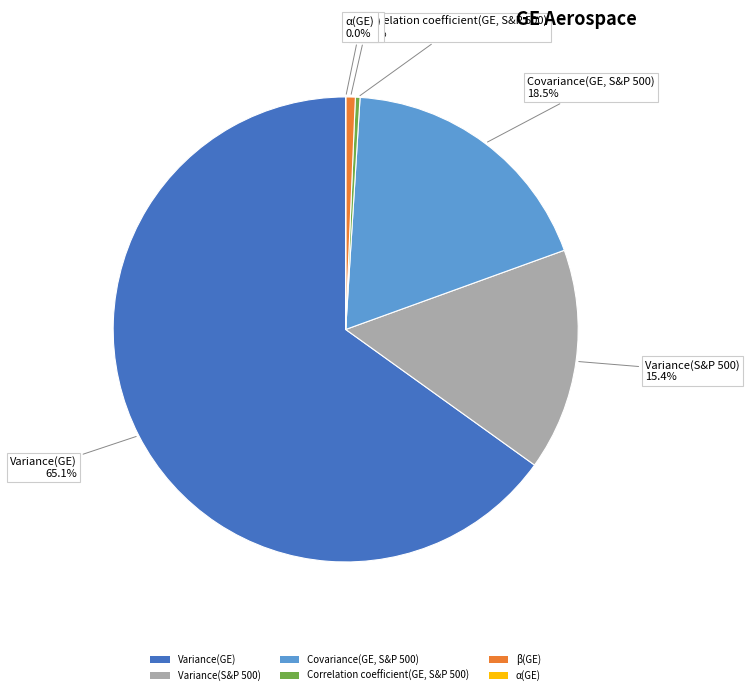

What percentage do Variance(S&P 500) and Variance(GE) together represent?

80.5%